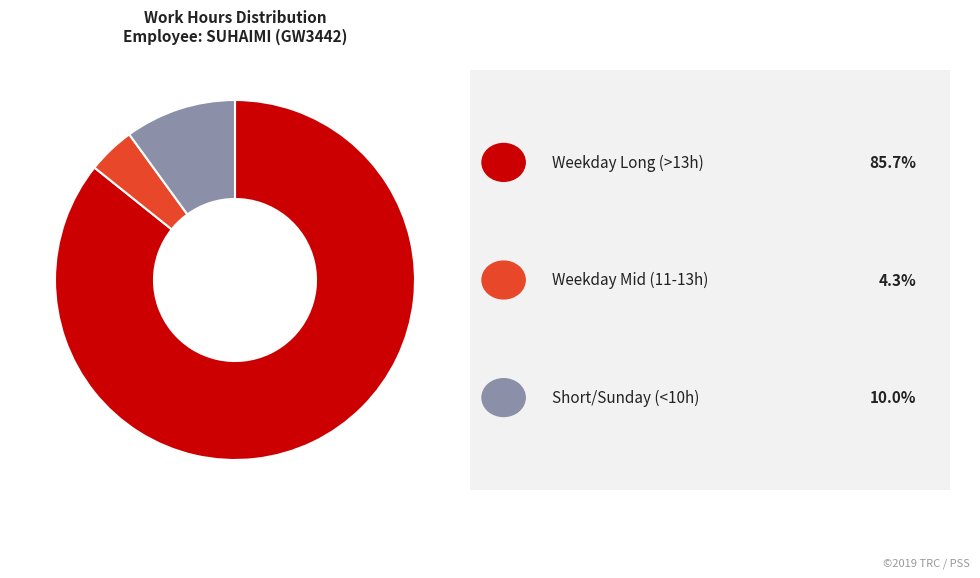

Is there a majority slice in this chart?

Yes